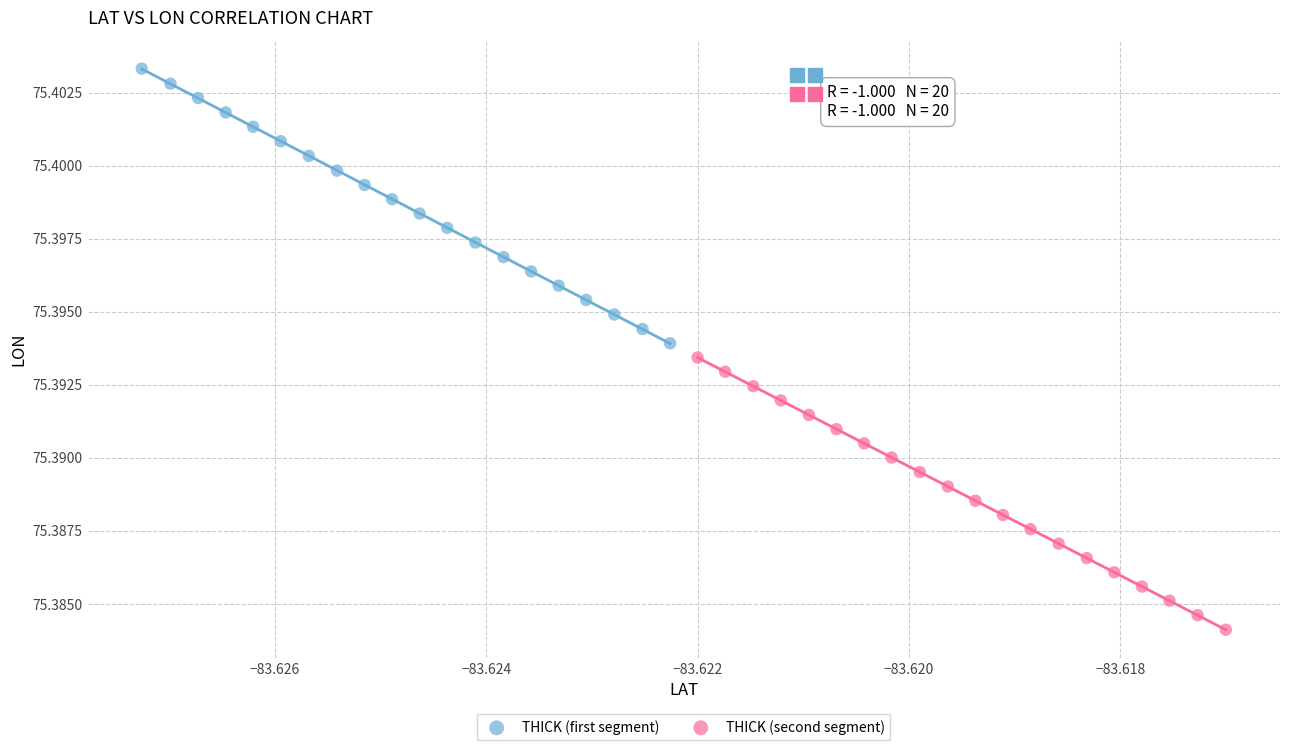

Which series contains the lowest Y value?

THICK (second segment)